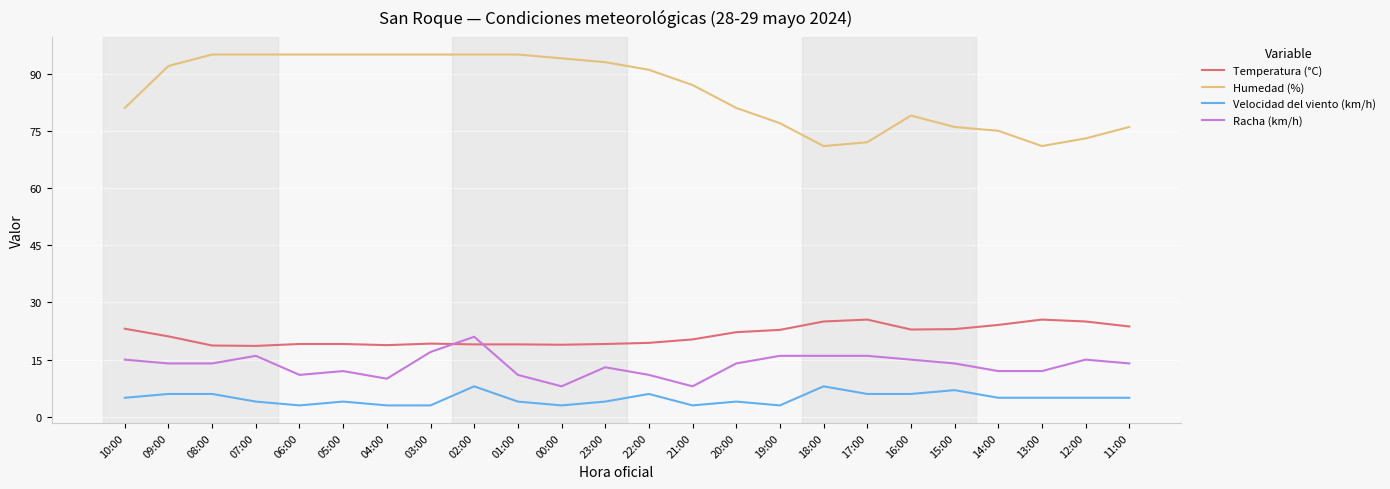

Which series has the widest spread of values?

Humedad (%)